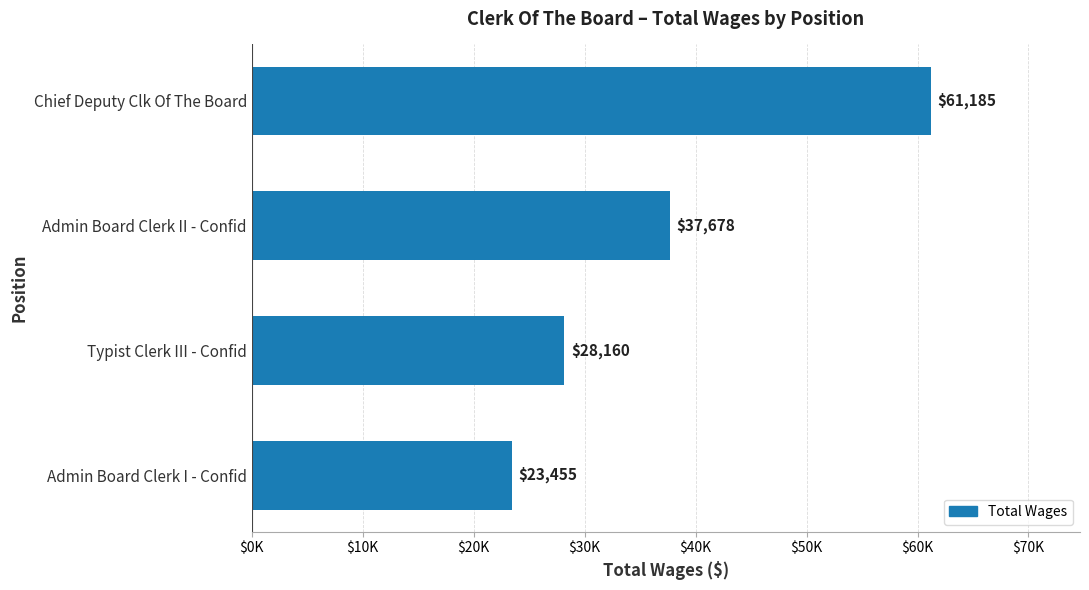

Which category has the highest value across all series?

Chief Deputy Clk Of The Board